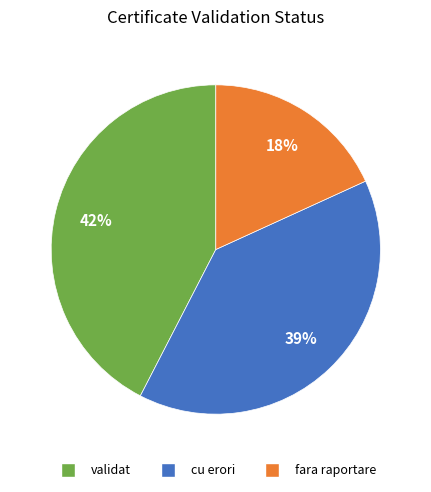

Does any single category account for the majority?

No